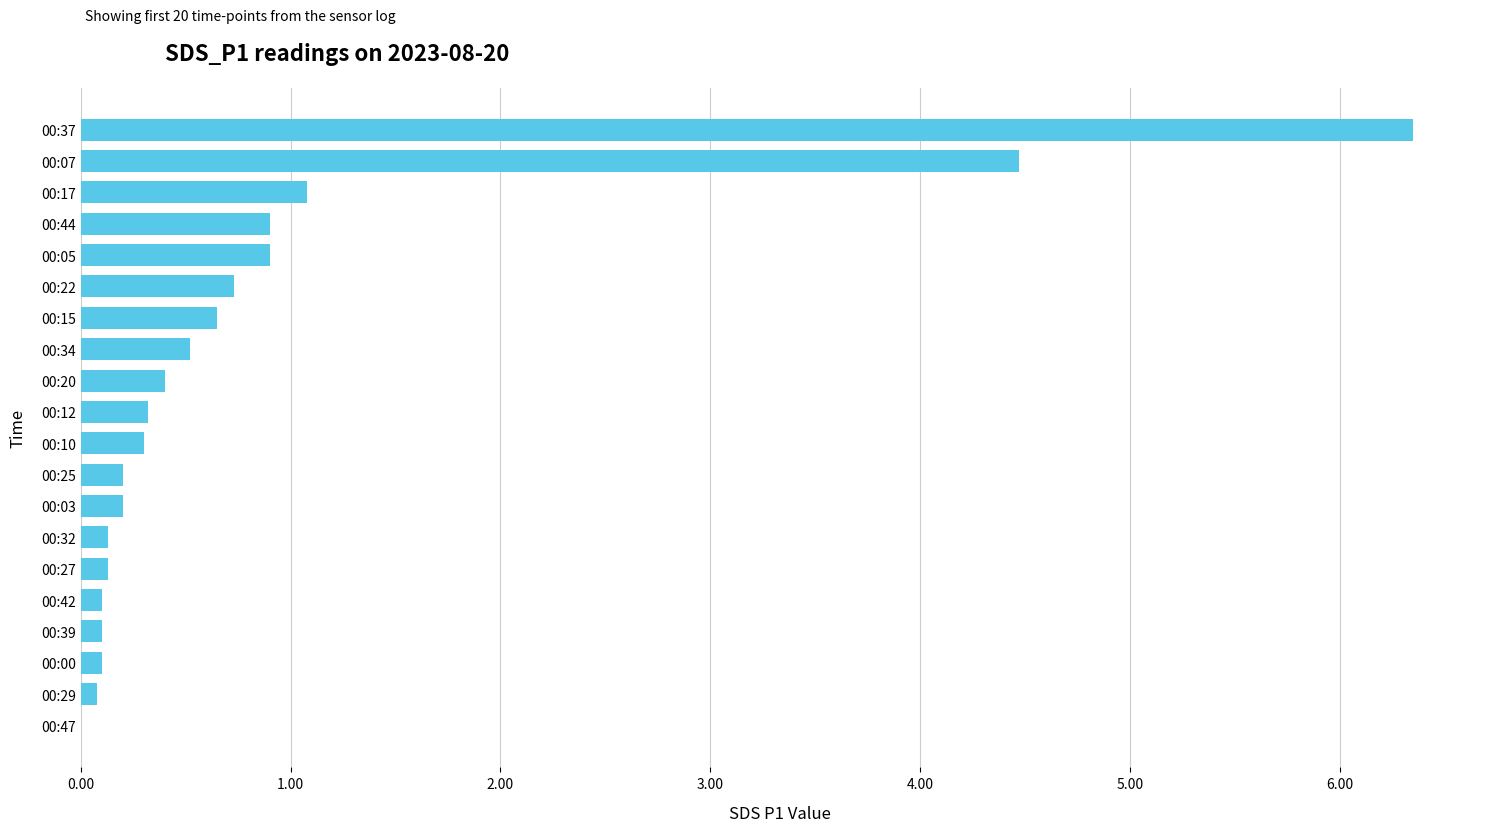

What is the sum of the values at 00:44 and 00:20?

1.3